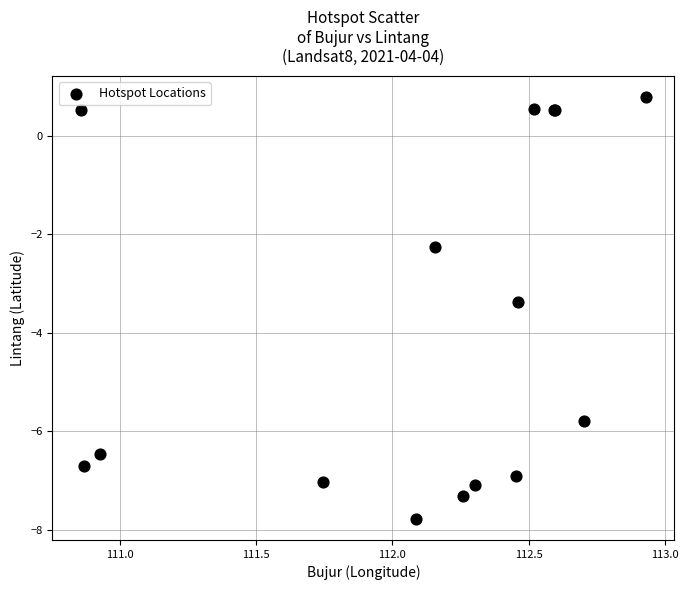

What Y value in the scatter plot is closest to -3?

-3.4